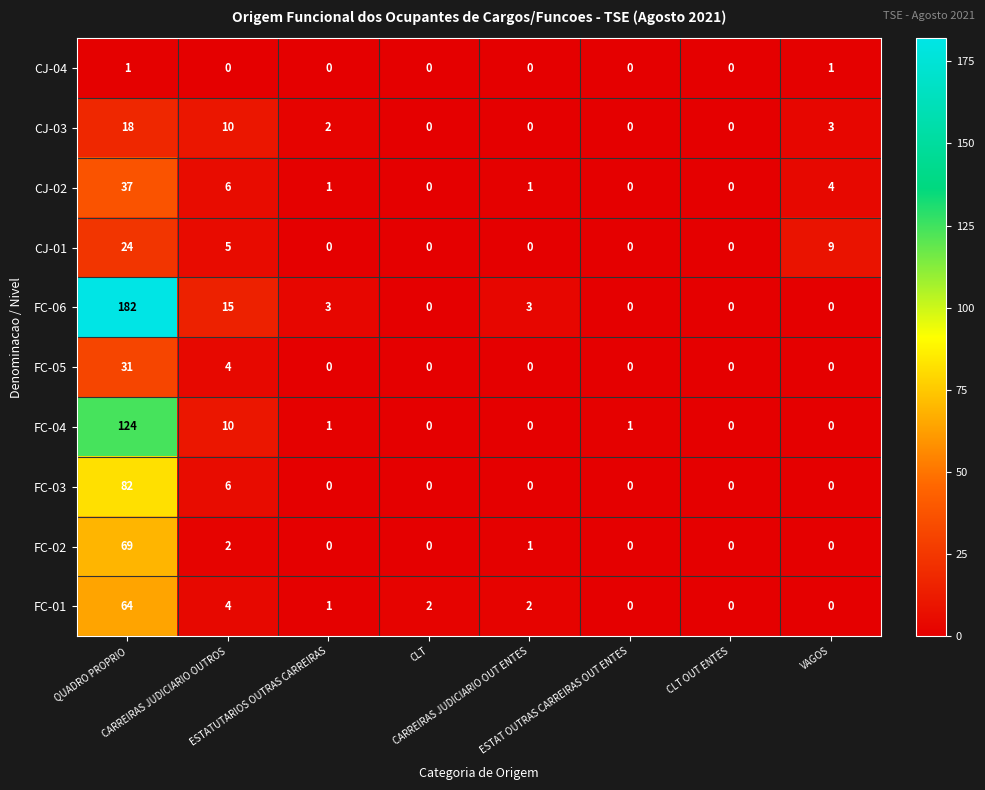

Which series has the largest range (max minus min)?

FC-06